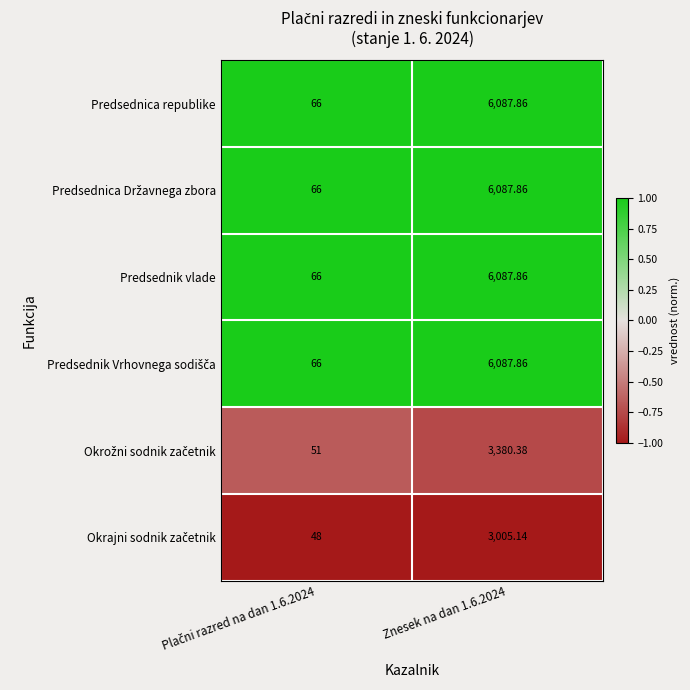

List the series in order of their peak value, highest first.

Predsednica republike, Predsednica Državnega zbora, Predsednik vlade, Predsednik Vrhovnega sodišča, Okrožni sodnik začetnik, Okrajni sodnik začetnik